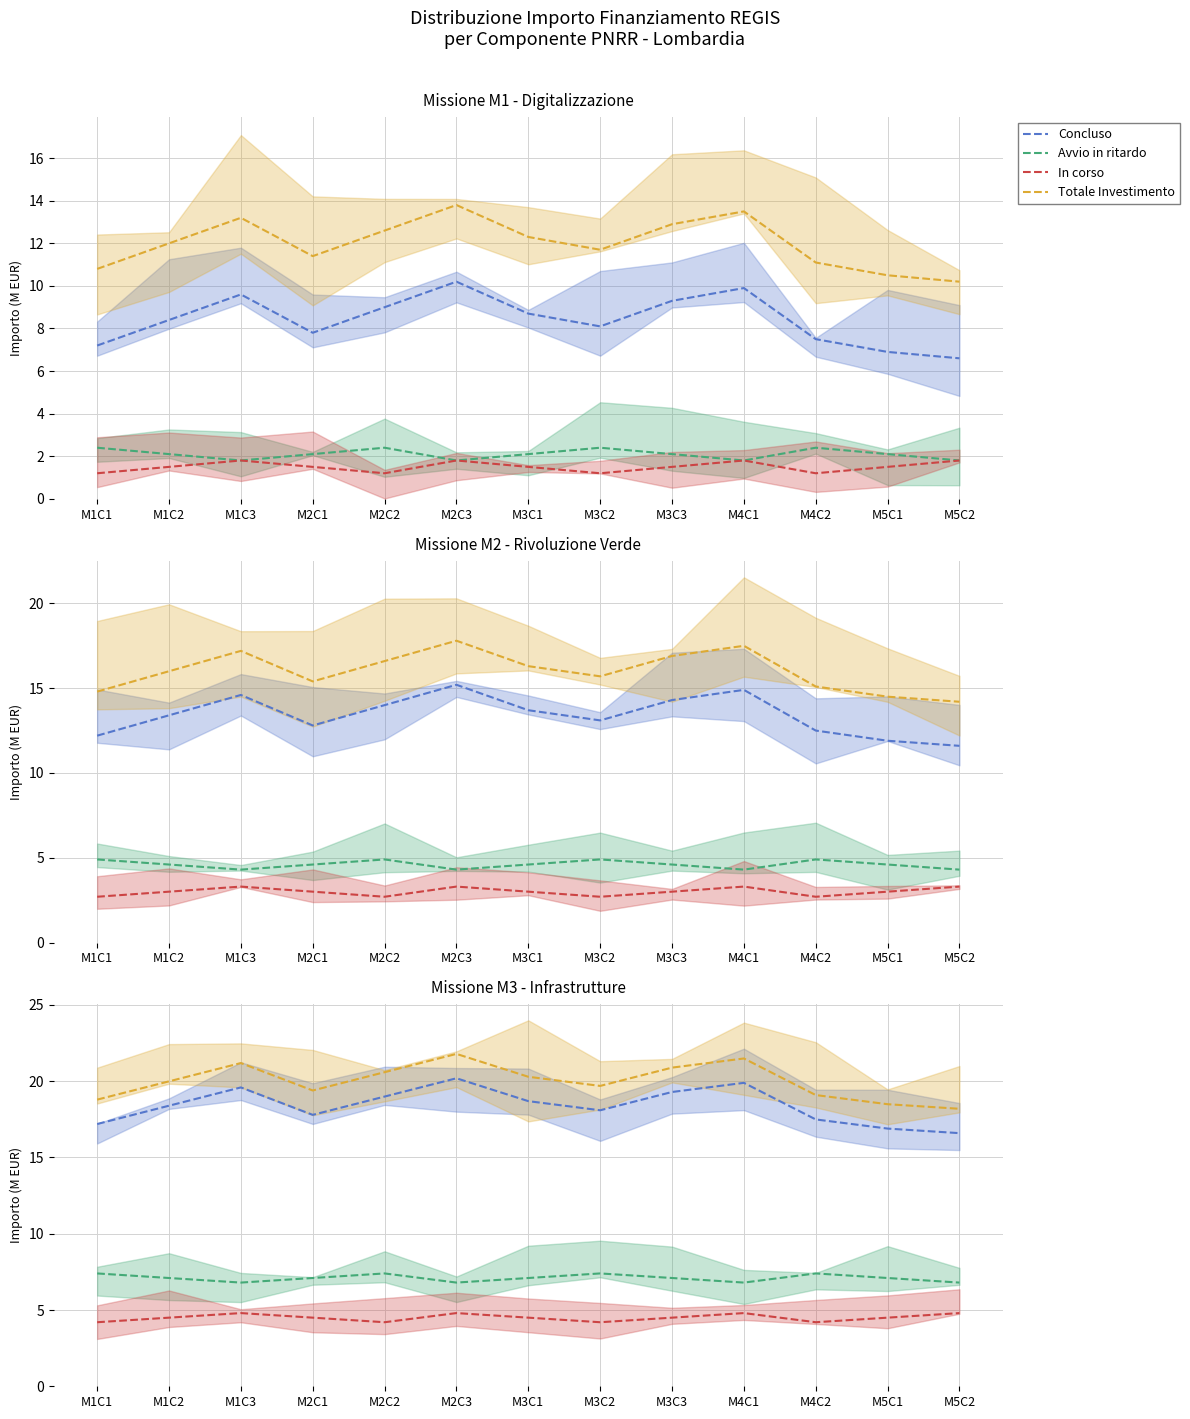

Read the Totale Investimento value at M1C2.

20.0